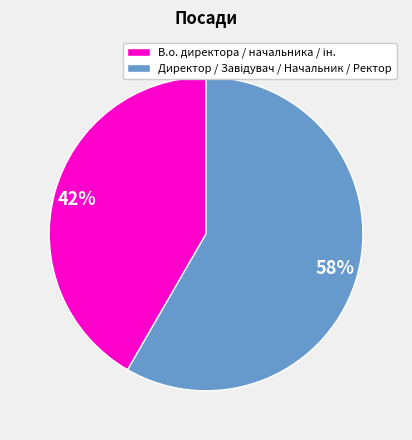

Does any single category account for the majority?

Yes